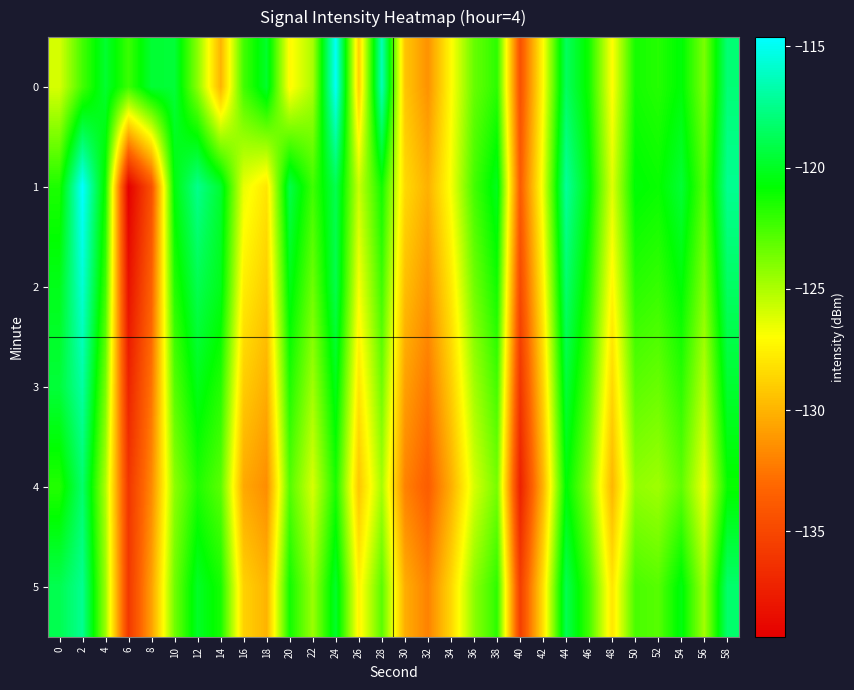

List the series in order of their peak value, highest first.

1, 0, 2, 3, 5, 4